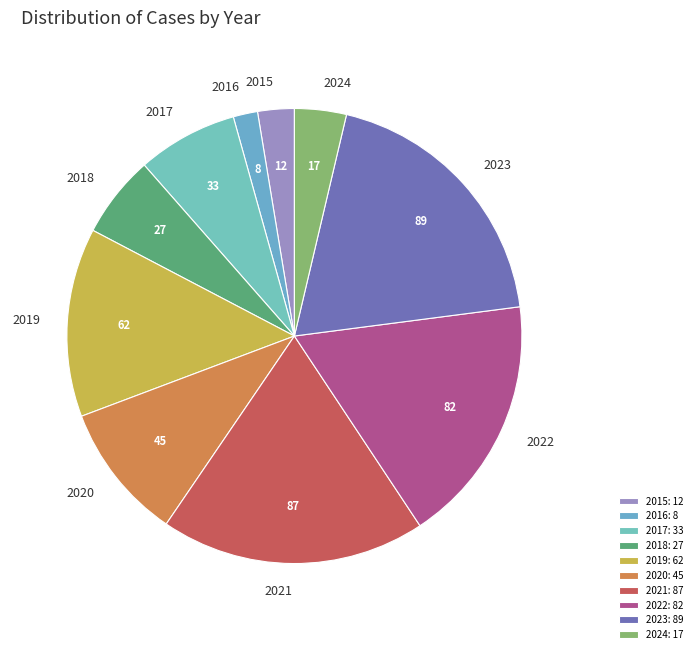

Which has a higher value, 2022 or 2017?

2022